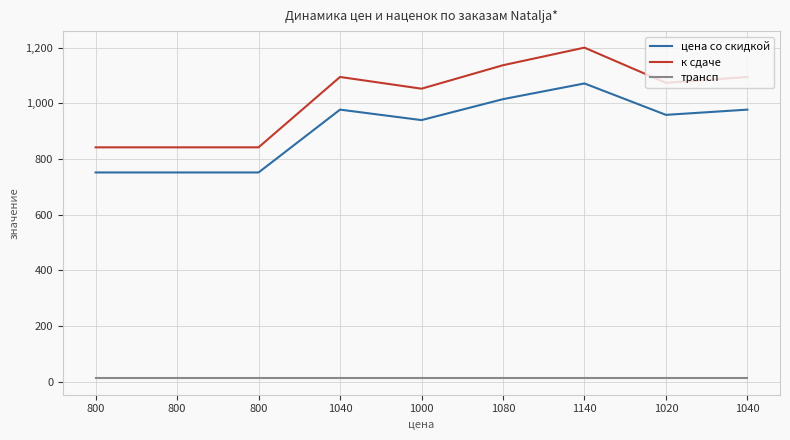

What is the sum of all трансп values?

119.7